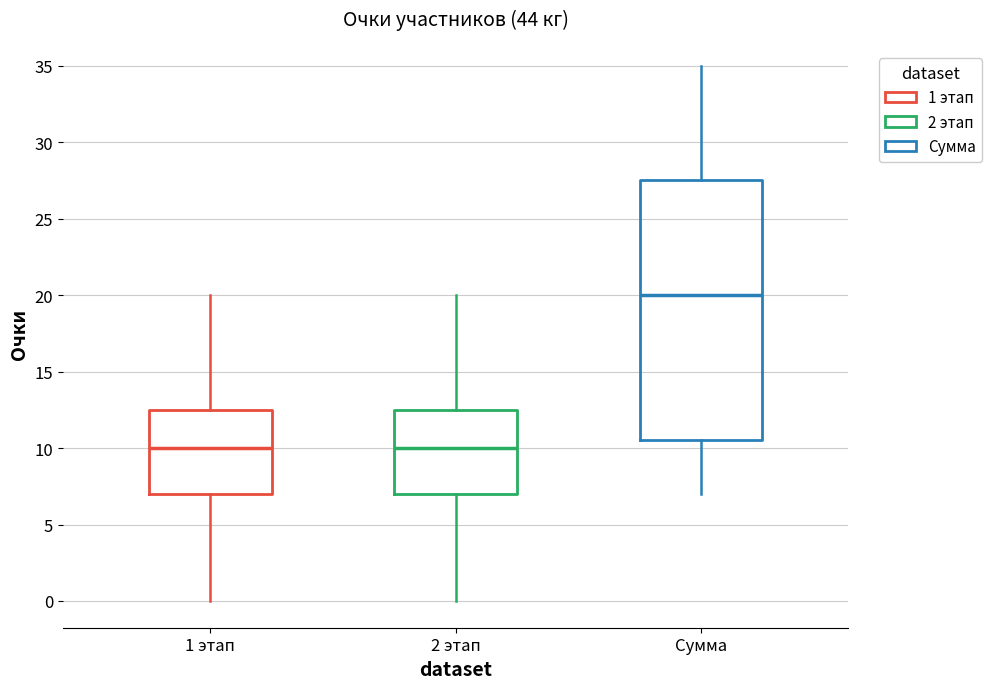

Which box is the tallest, from its lower edge to its upper edge?

Сумма